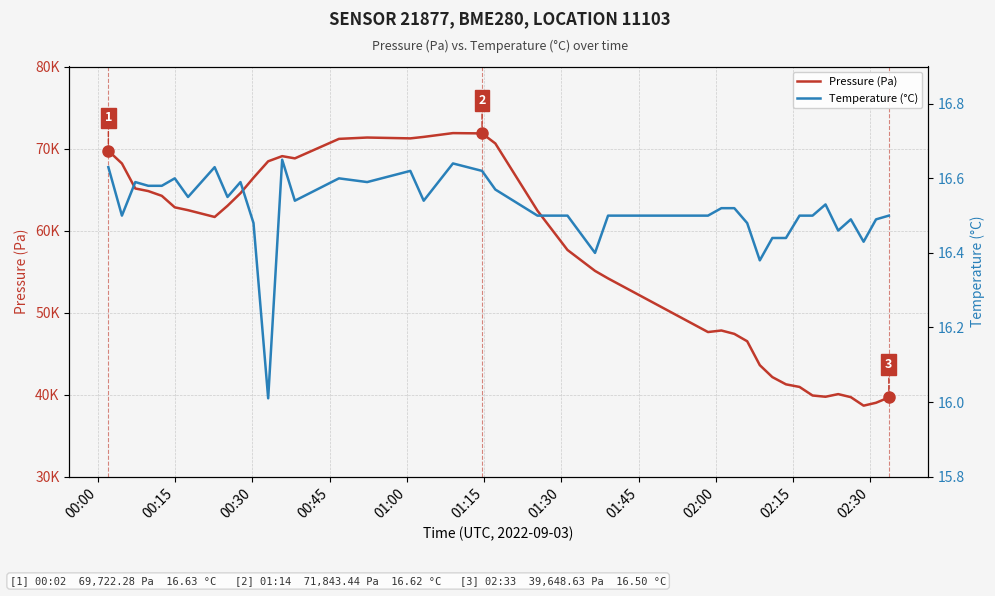

True or false: Temperature (°C) and Pressure (Pa) intersect in this chart.

False